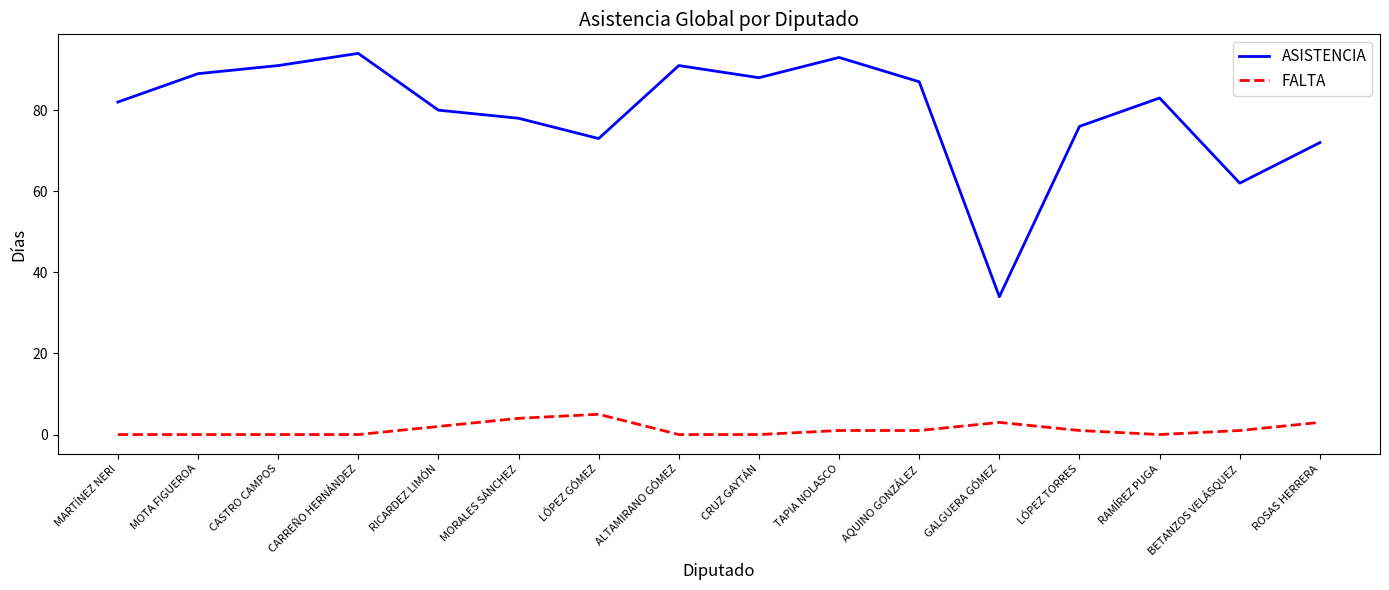

What is the sum of the ASISTENCIA values at CARREÑO HERNÁNDEZ and CASTRO CAMPOS?

185